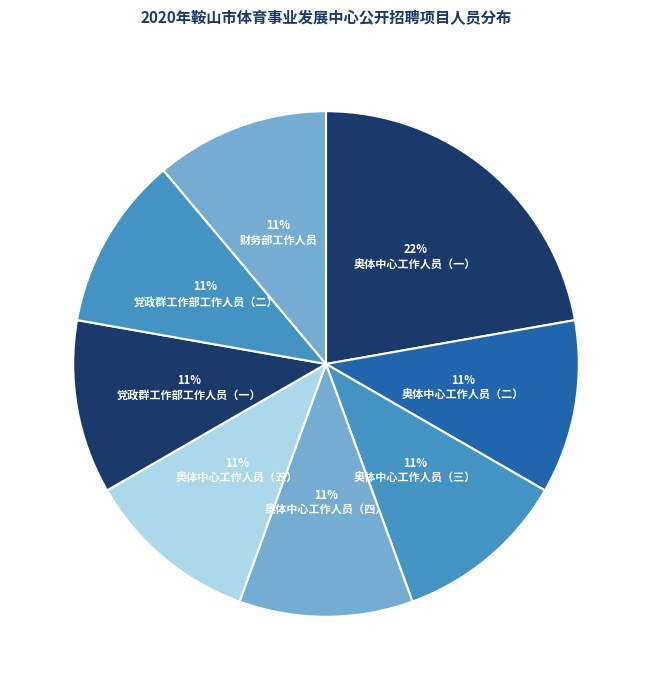

How many segments does this pie chart have?

8